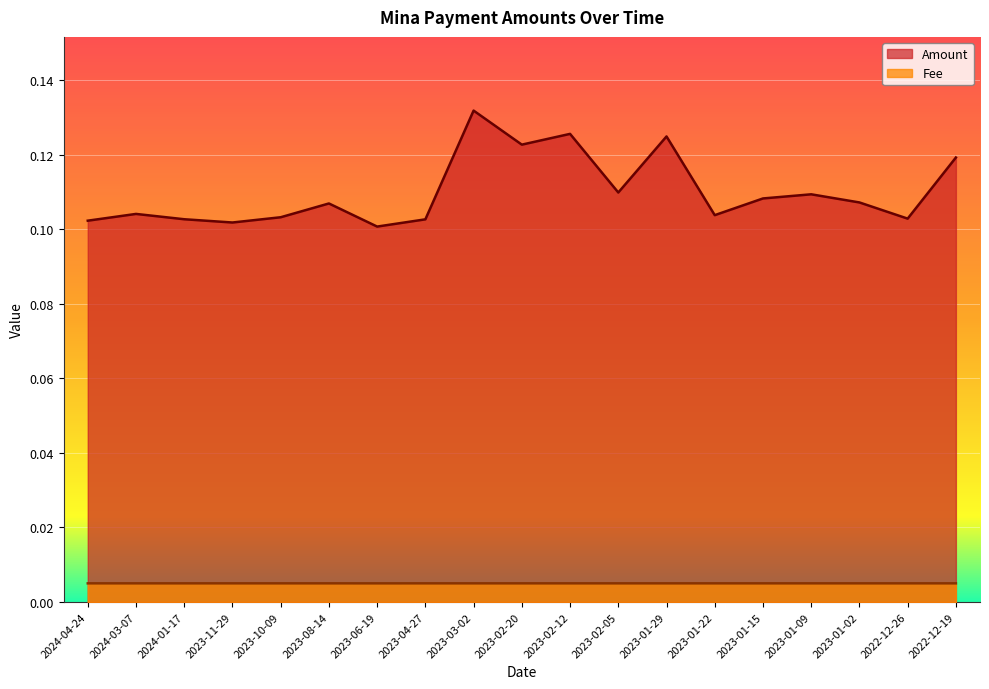

At which category is the sum across all series the highest?

2023-03-02